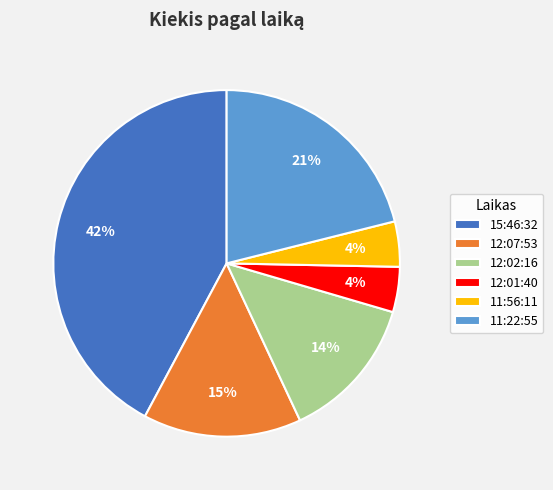

Which slice is the largest?

15:46:32